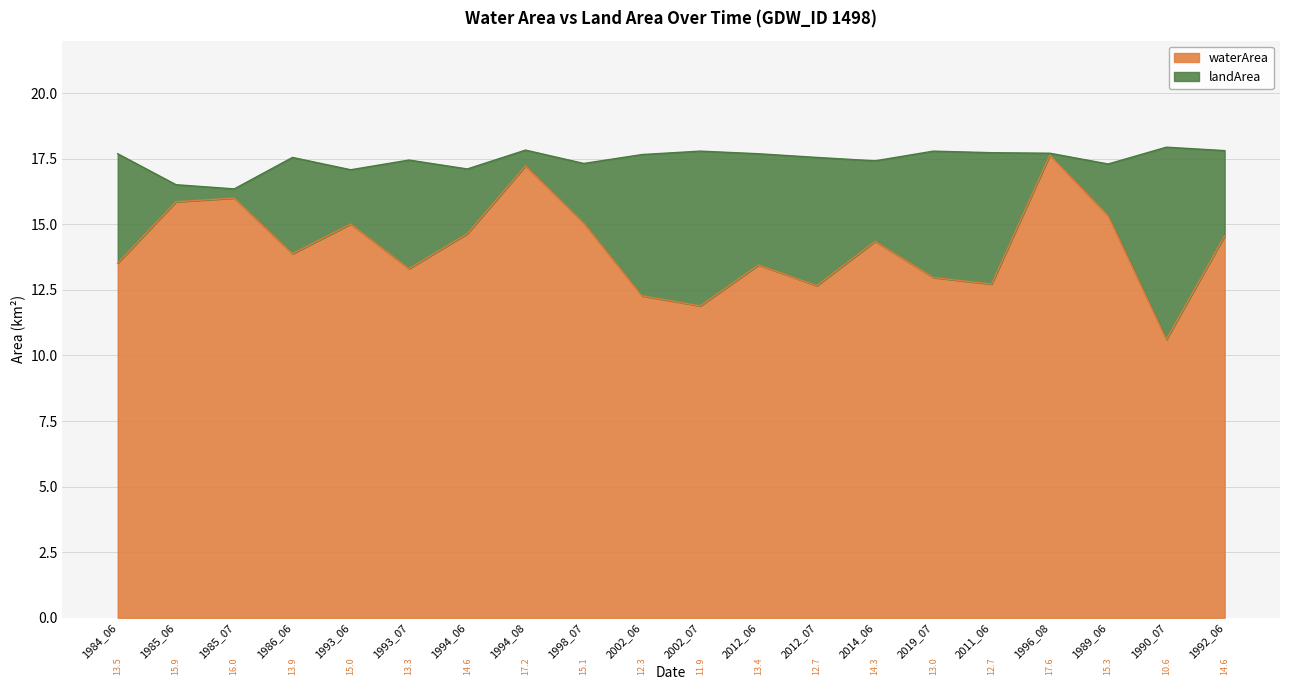

What is the label of the 20th point from the left?

1992_06